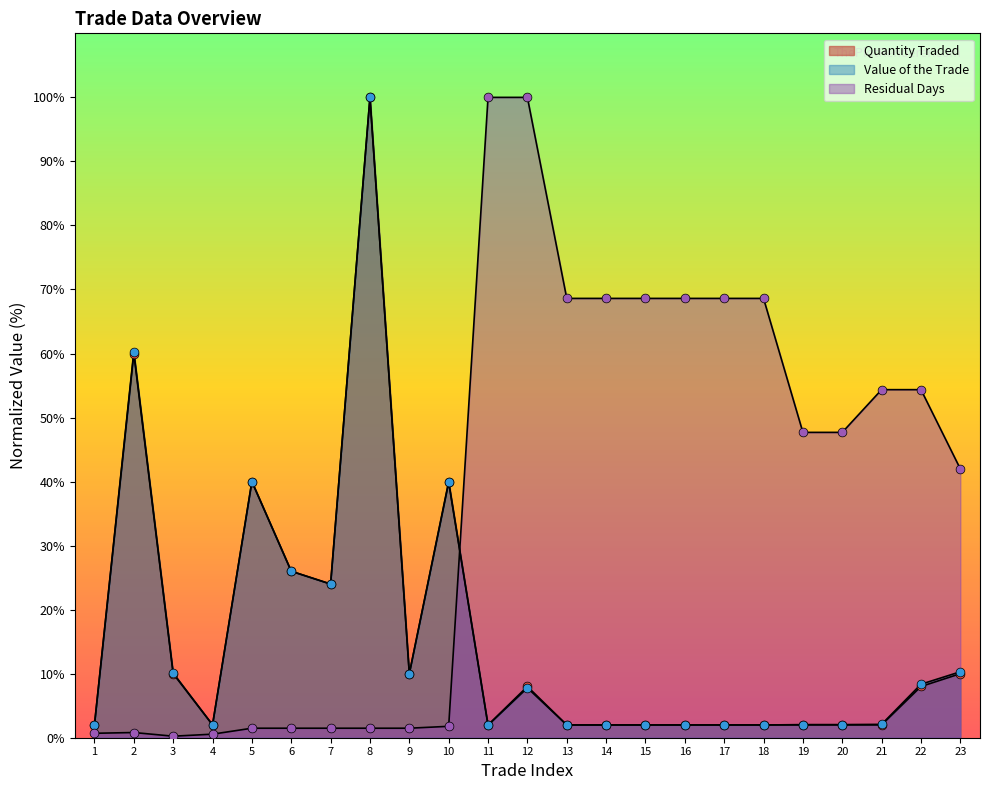

Which series reaches the minimum Y coordinate?

Residual Days